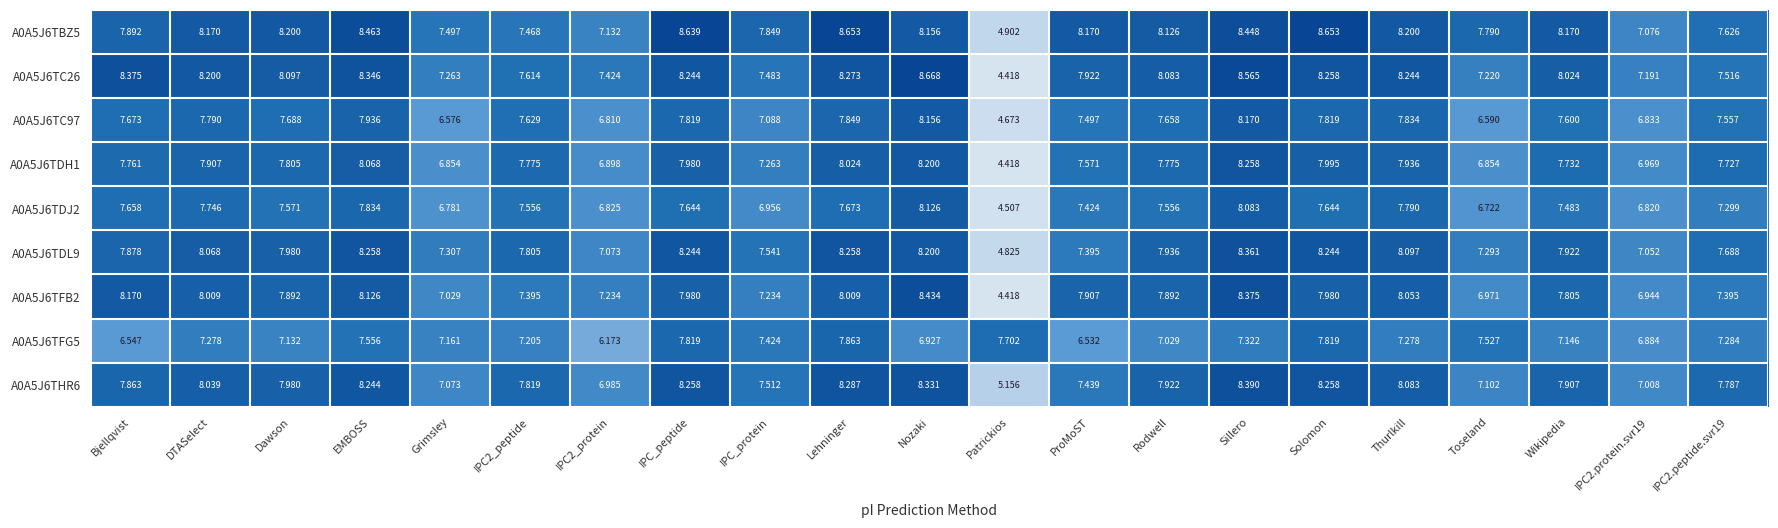

Which series has the largest total across all categories?

A0A5J6TBZ5